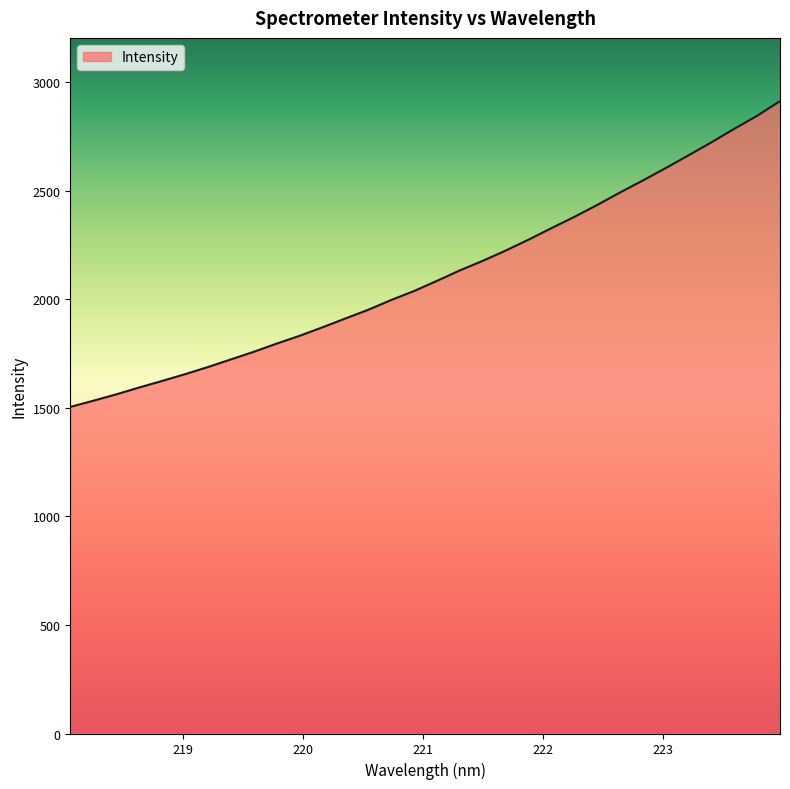

True or false: the data has more than 1 interior local peaks.

False